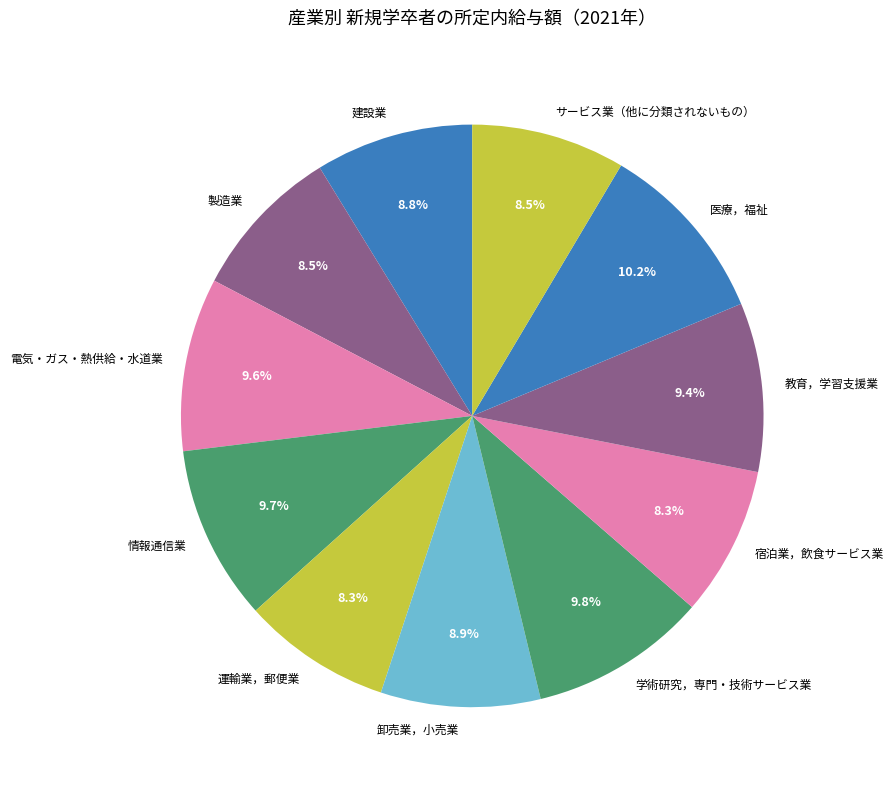

The 電気・ガス・熱供給・水道業 slice represents 10% of the pie. True or false?

True